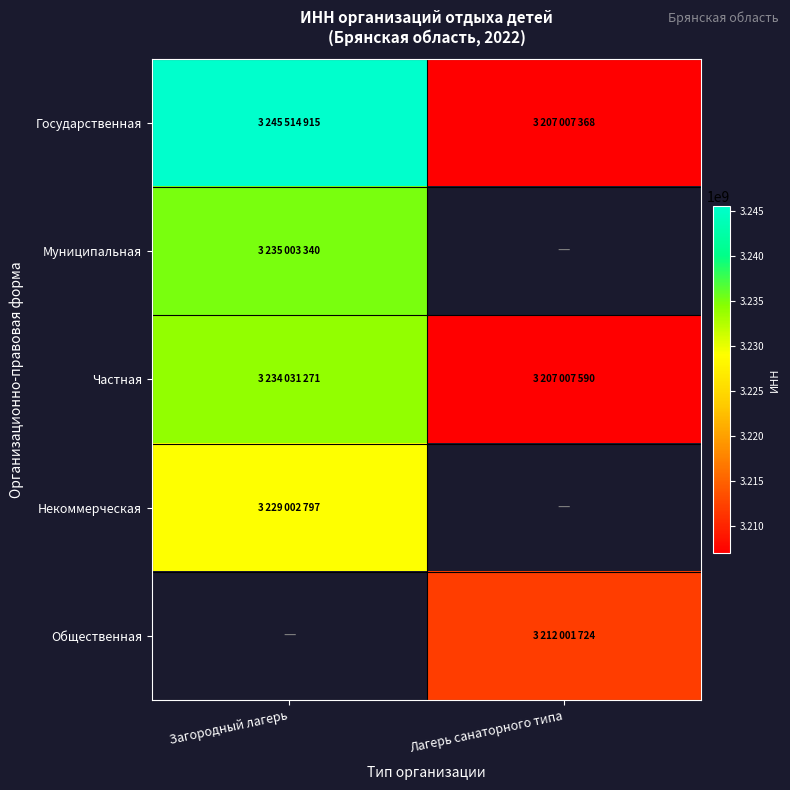

At how many categories does at least one series exceed 3244962323?

1